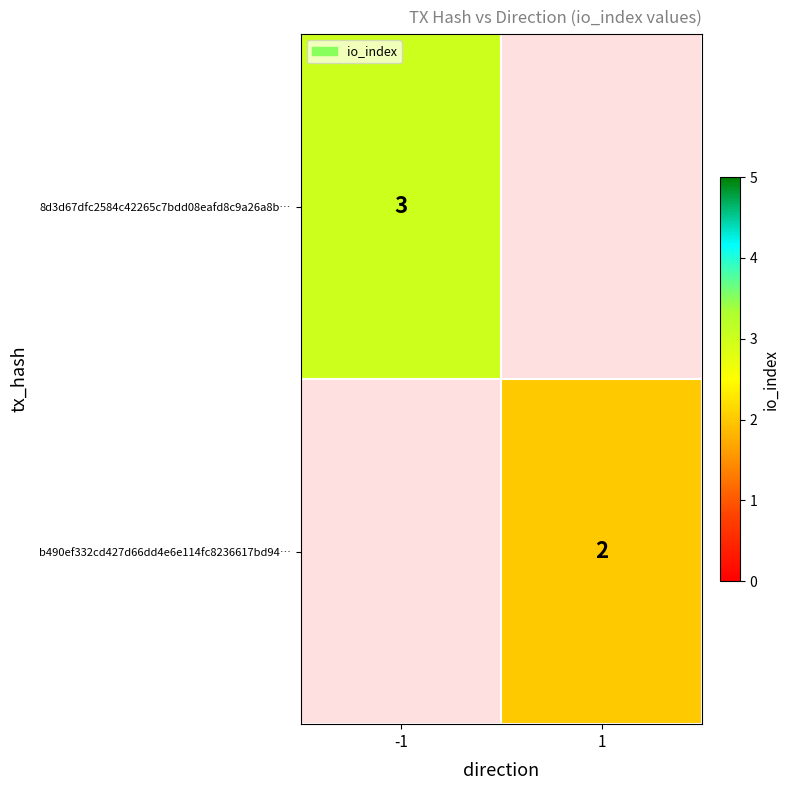

Is it true that b490ef332cd427d66dd4e6e114fc8236617bd94… equals 2 at 1?

True